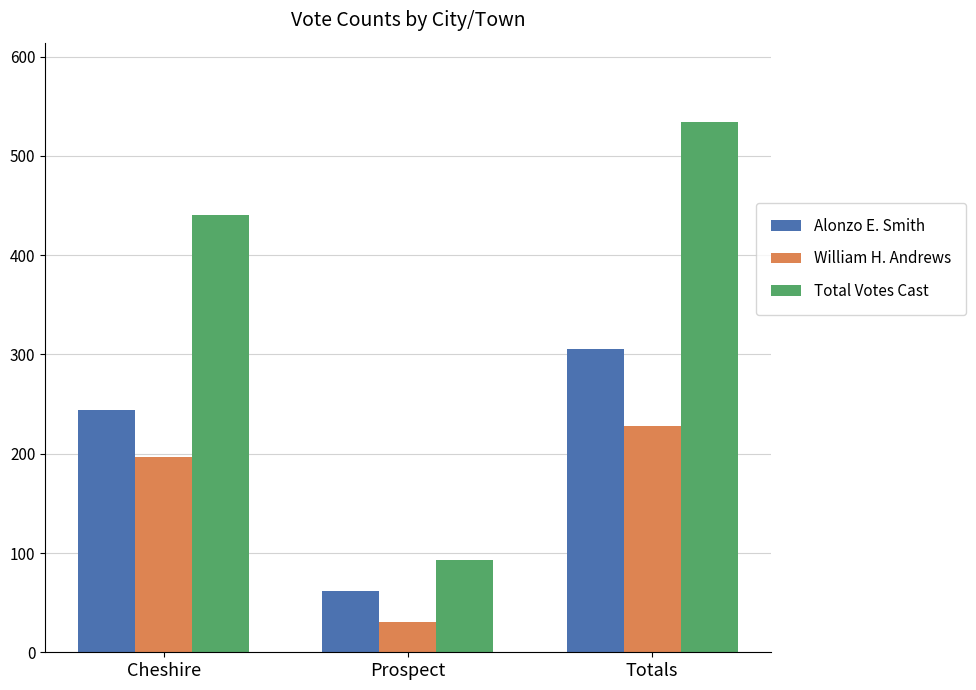

What is the label of the 3rd bar from the right?

Cheshire